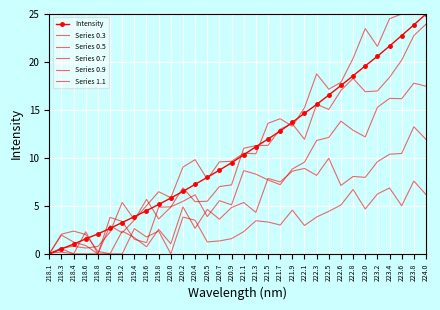

The value of Intensity at 222.5 is 16.5. True or false?

True